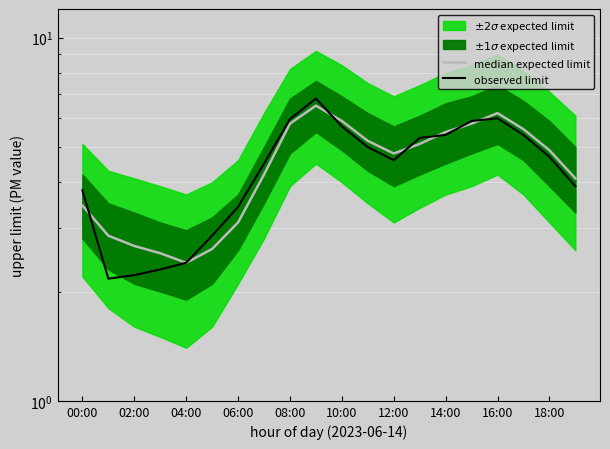

Between which two adjacent categories do median expected limit and observed limit first intersect?

00:00 and 02:00